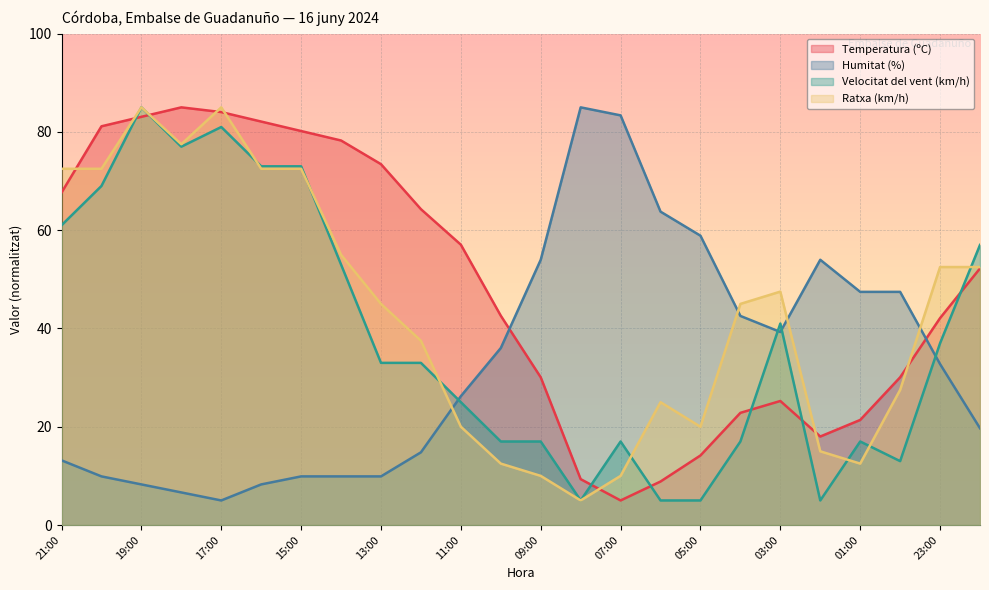

List the labels in order of Temperatura (ºC) value, smallest first.

07:00, 06:00, 08:00, 05:00, 02:00, 01:00, 04:00, 03:00, 09:00, 00:00, 23:00, 10:00, 22:00, 11:00, 12:00, 21:00, 13:00, 14:00, 15:00, 20:00, 16:00, 19:00, 17:00, 18:00